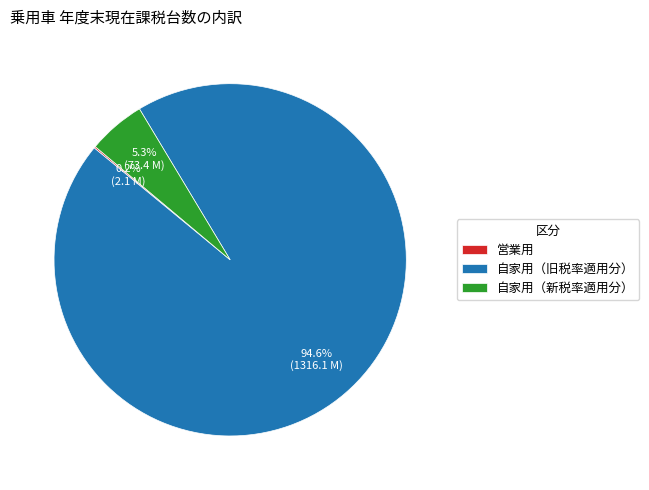

What percentage do 自家用（旧税率適用分） and 自家用（新税率適用分） together represent?

99.8%